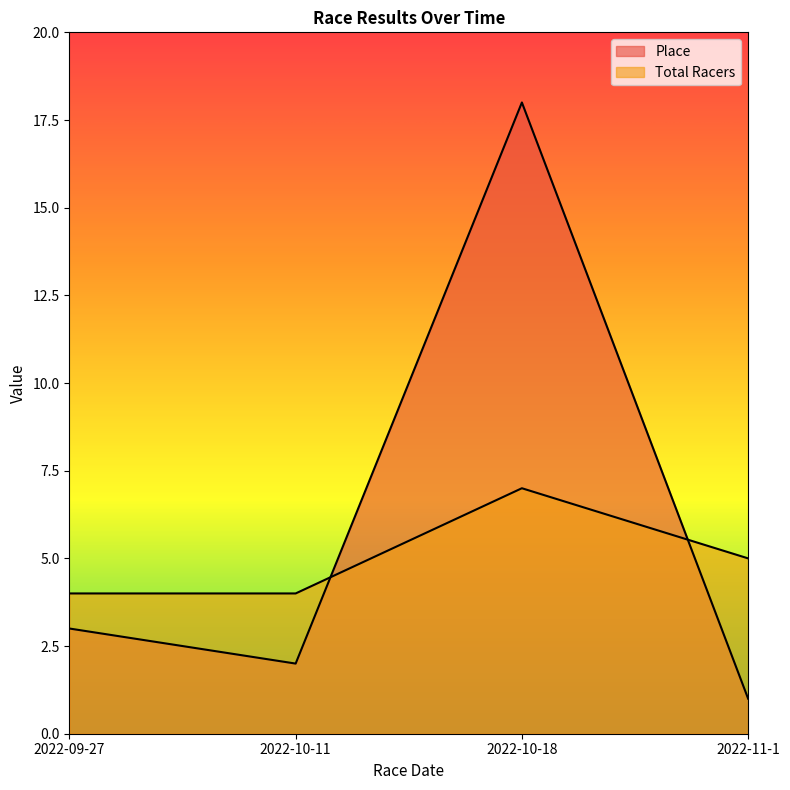

Reading left to right, list all the values displayed in this chart.

Place: 3	2	18	1
Total Racers: 4	4	7	5